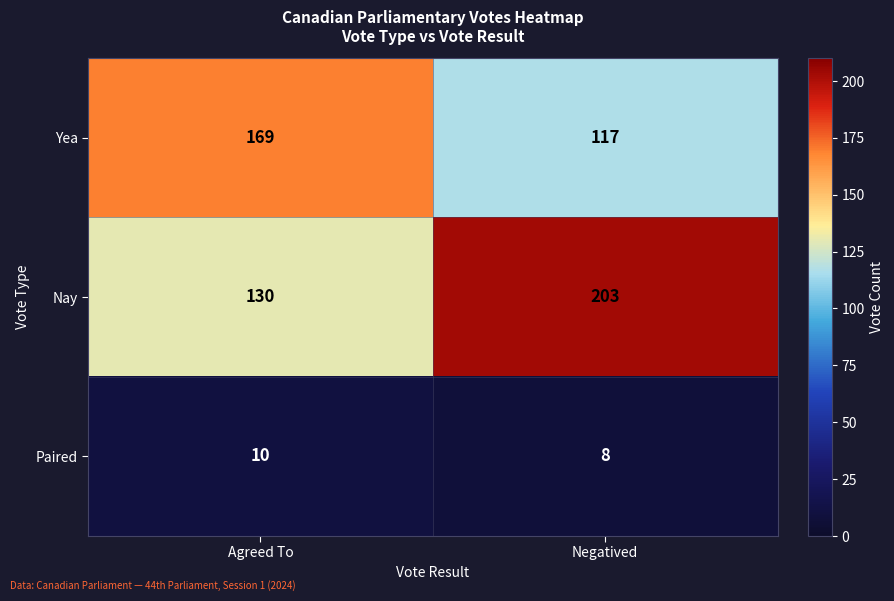

Which series has the largest range (max minus min)?

Nay